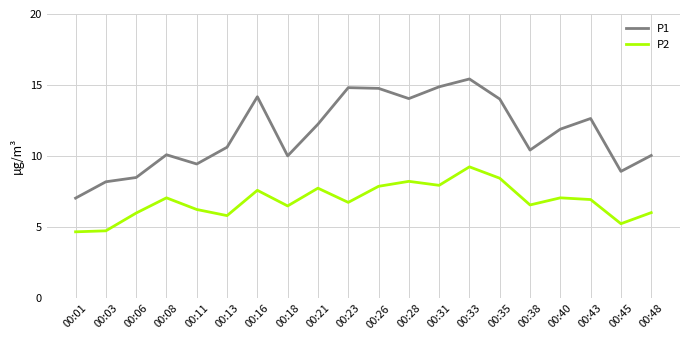

True or false: P2 has more than 2 interior local peaks.

True